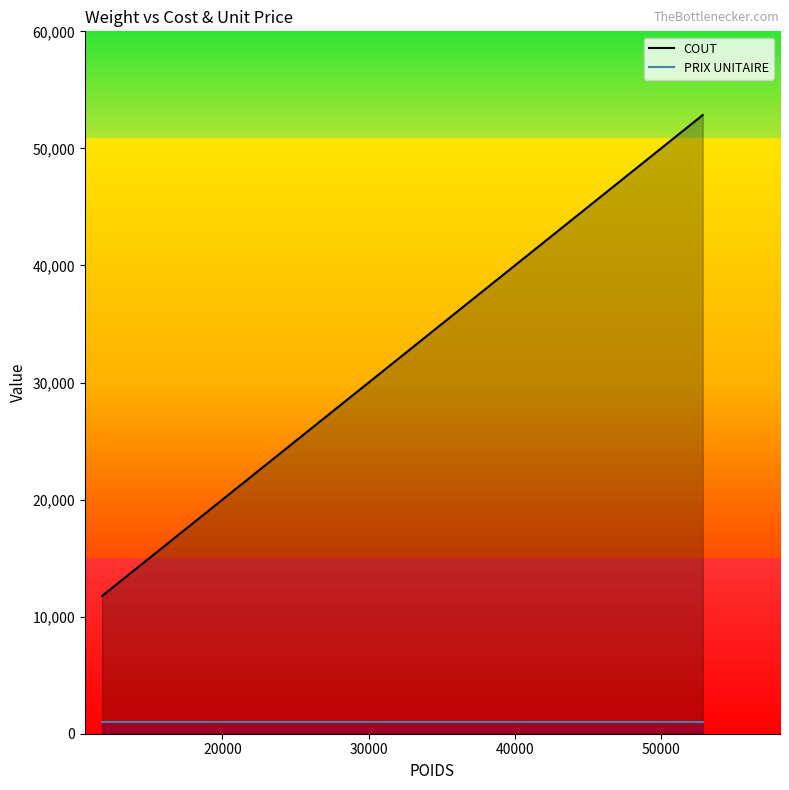

True or false: COUT has a value of 10619 at 19.

False